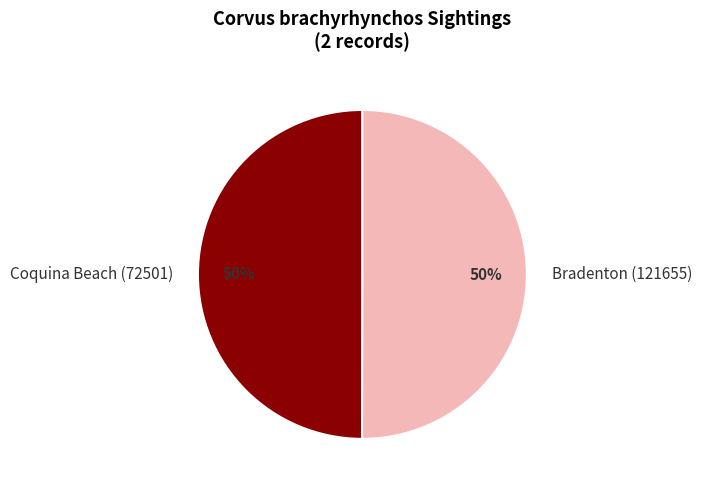

To the nearest percent, what is the average slice percentage?

50%